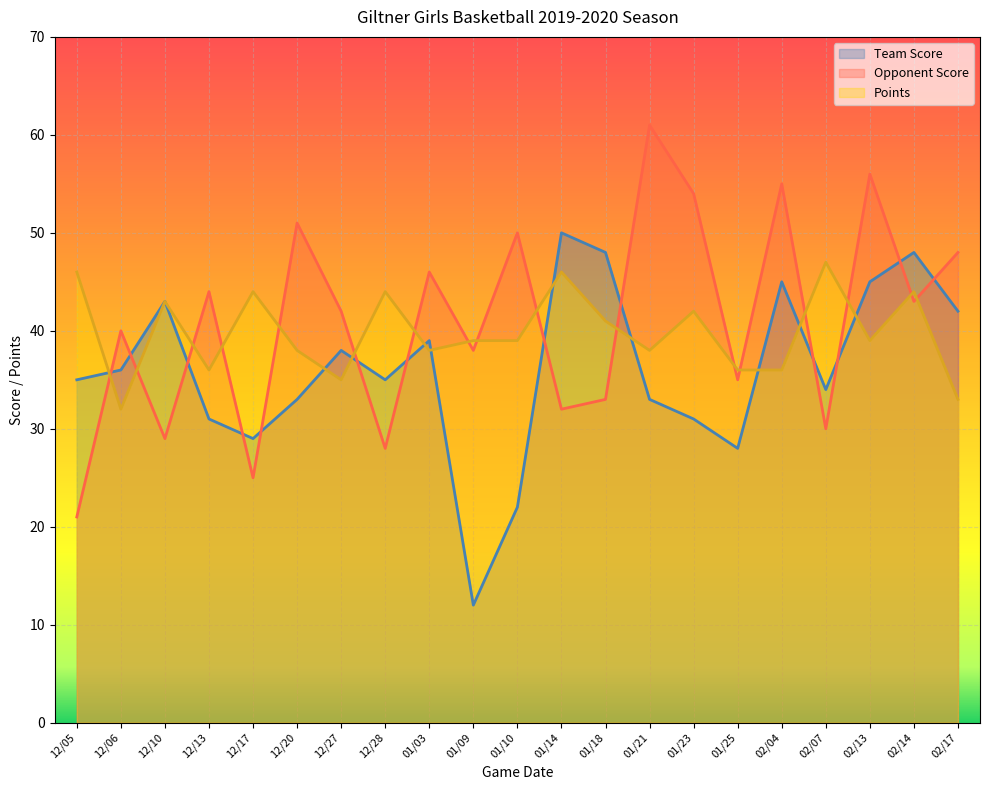

Reading right to left, what are all the values shown in this chart?

Team Score: 42	48	45	34	45	28	31	33	48	50	22	12	39	35	38	33	29	31	43	36	35
Opponent Score: 48	43	56	30	55	35	54	61	33	32	50	38	46	28	42	51	25	44	29	40	21
Points: 33	44	39	47	36	36	42	38	41	46	39	39	38	44	35	38	44	36	43	32	46